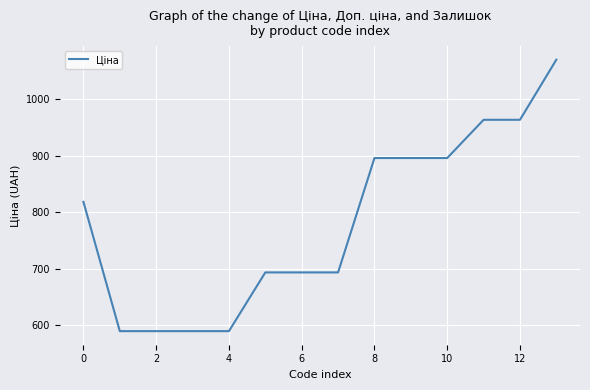

What is the difference between the maximum and minimum values?

479.9